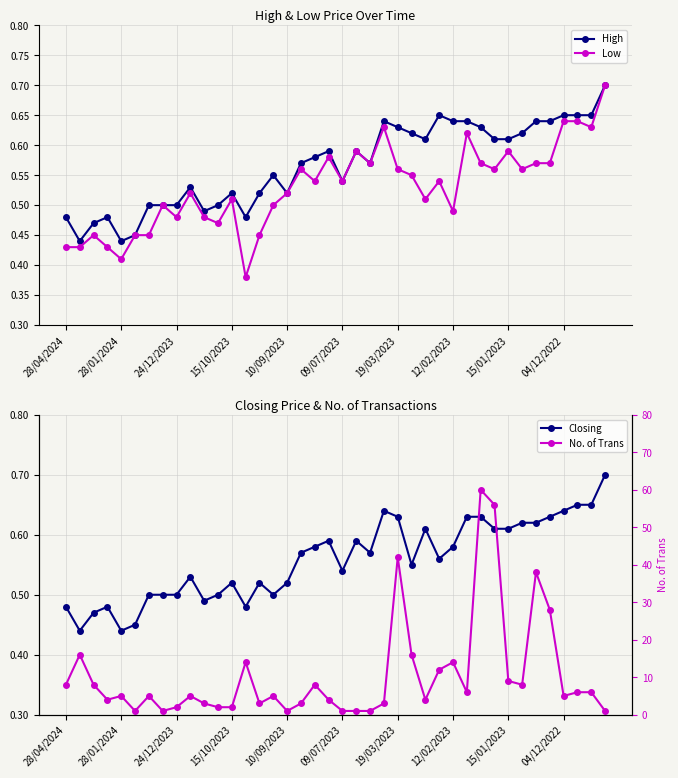

True or false: High and No. of Trans intersect in this chart.

False